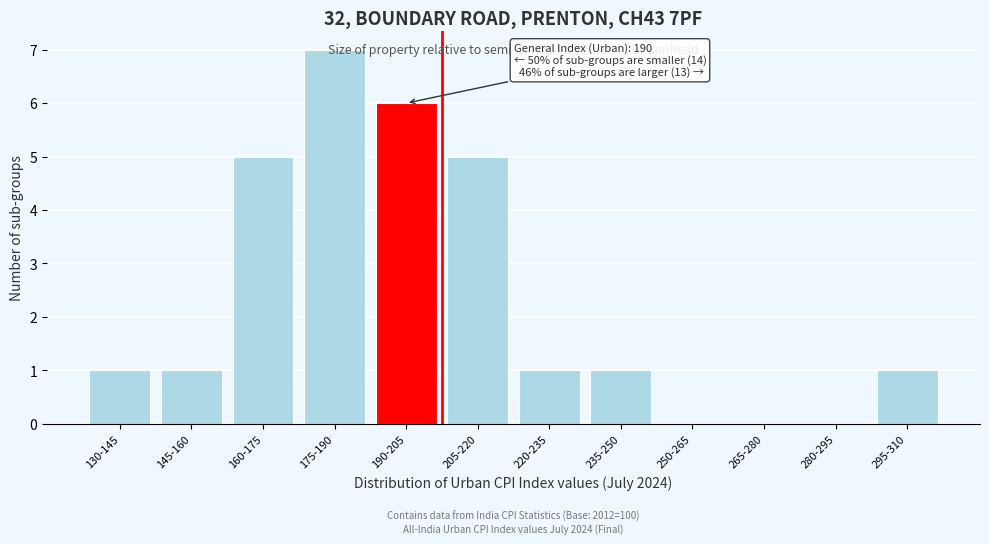

What is the sum of the values at 190-205 and 265-280?

6